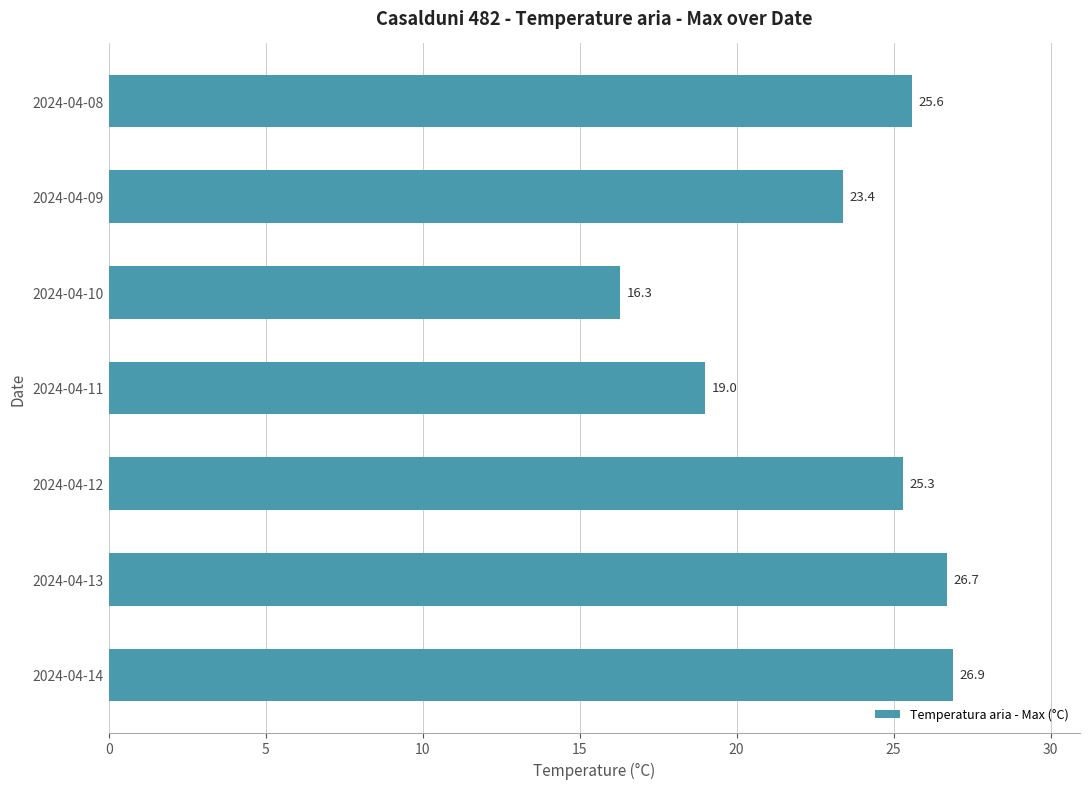

Reading top to bottom, list all the values displayed in this chart.

2024-04-08=25.6	2024-04-09=23.4	2024-04-10=16.3	2024-04-11=19.0	2024-04-12=25.3	2024-04-13=26.7	2024-04-14=26.9